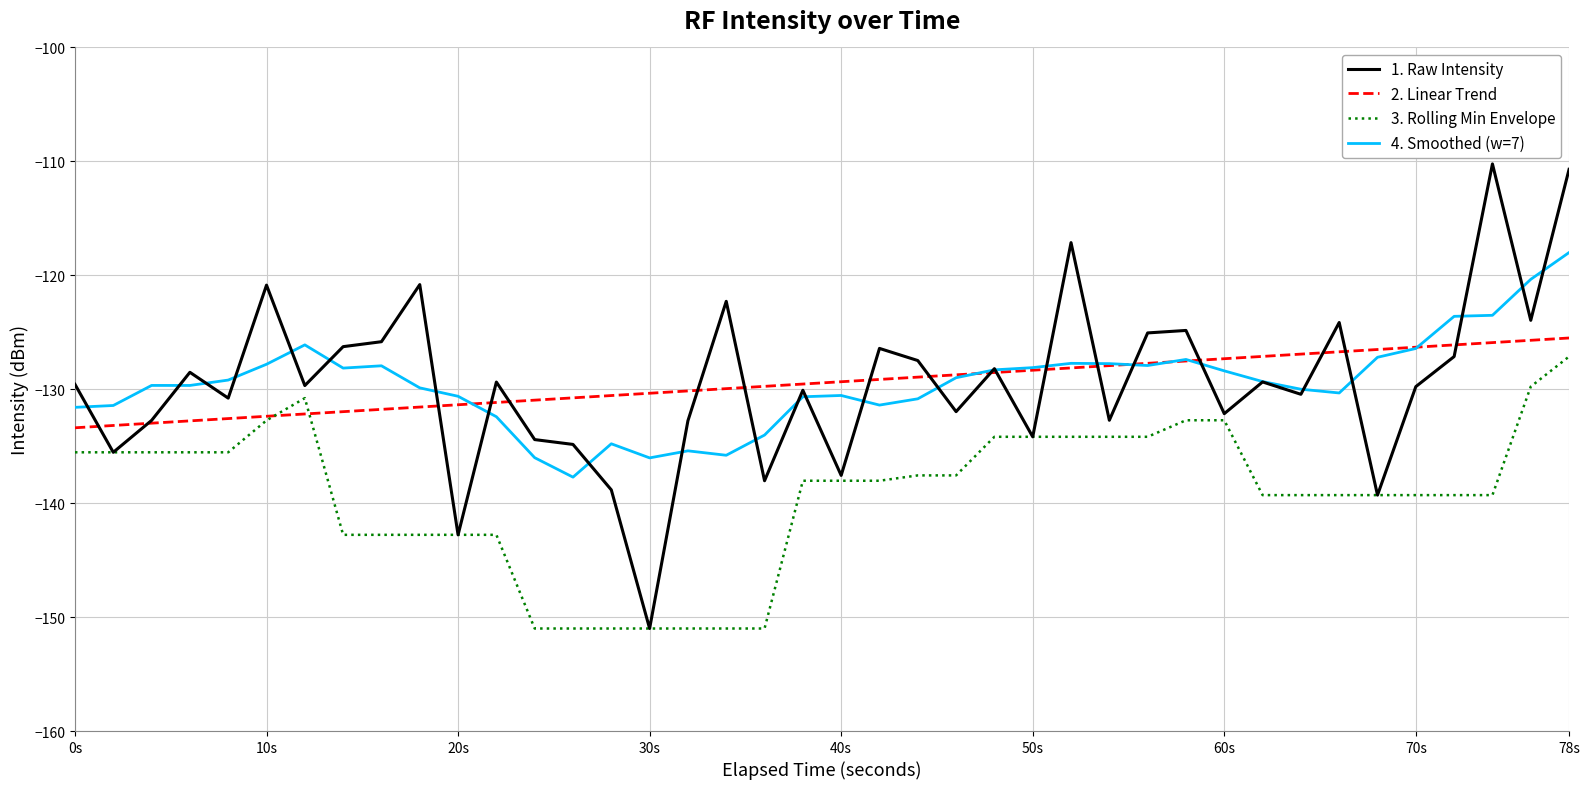

Which series has the largest range (max minus min)?

1. Raw Intensity